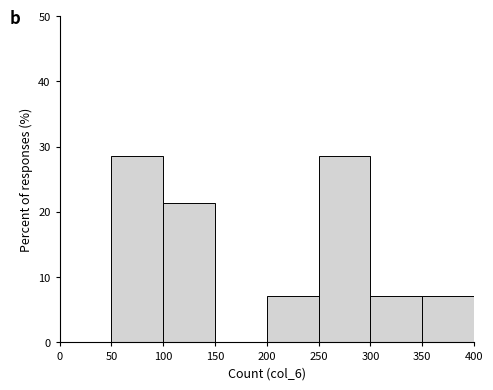

How tall is the bar that spans 350 to 400 on the x-axis? The values are not printed on the chart, so give them approximately, as read against the axis.

7